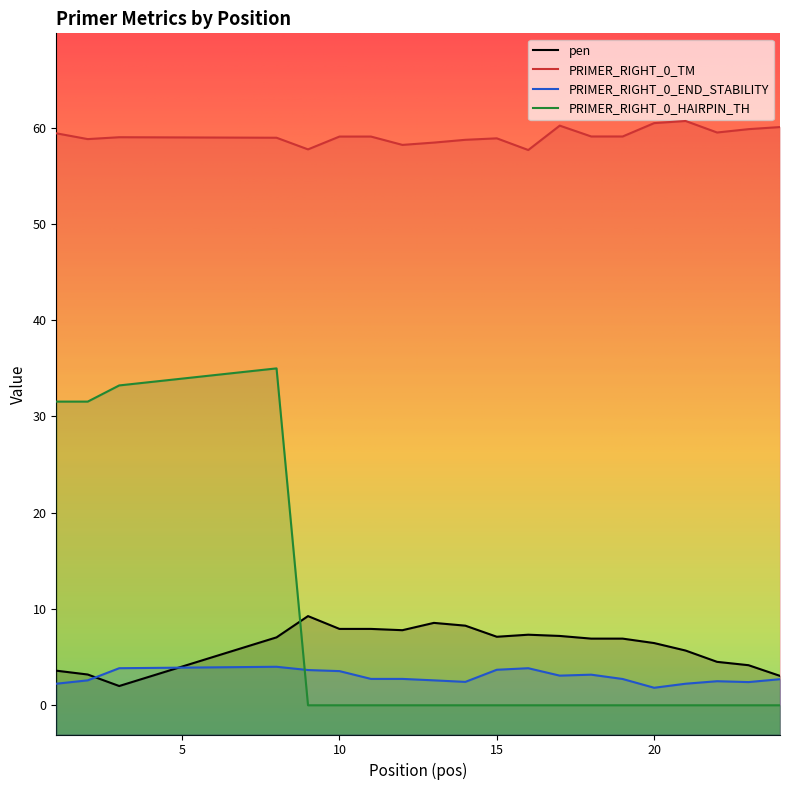

Where is the first local minimum for pen?

3